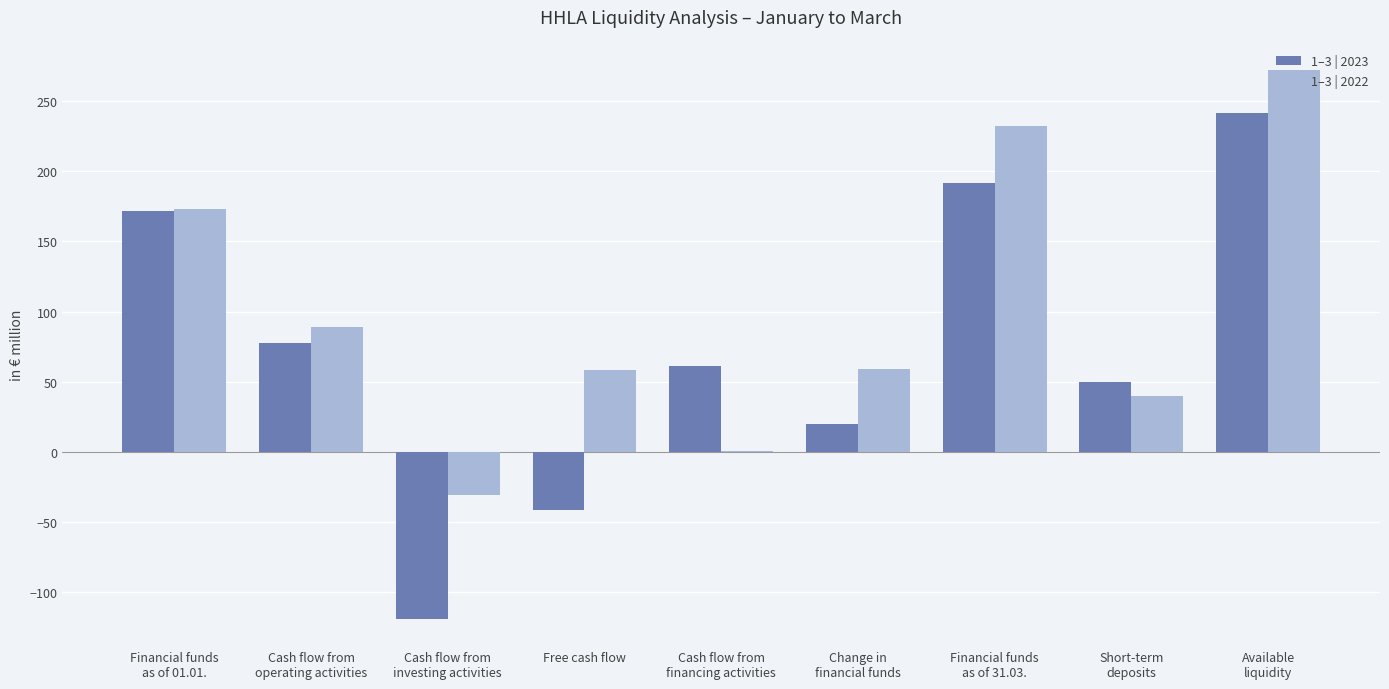

What is the total value across all series at Free cash flow?

17.0